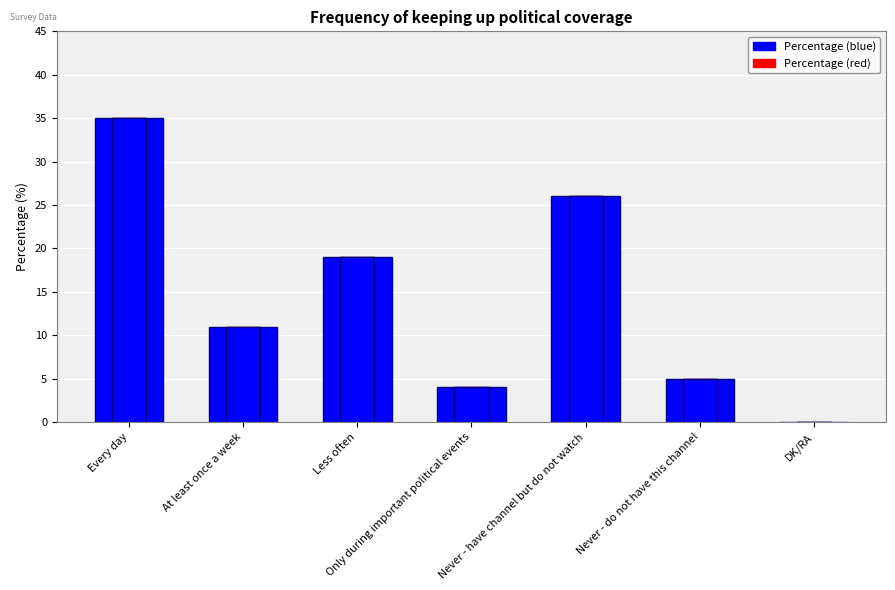

Where is col_1 (blue) nearest to the value 17?

Less often